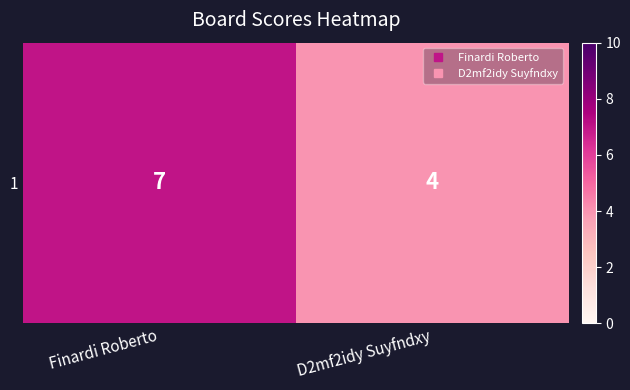

True or false: the data shows 7 at Finardi Roberto.

True